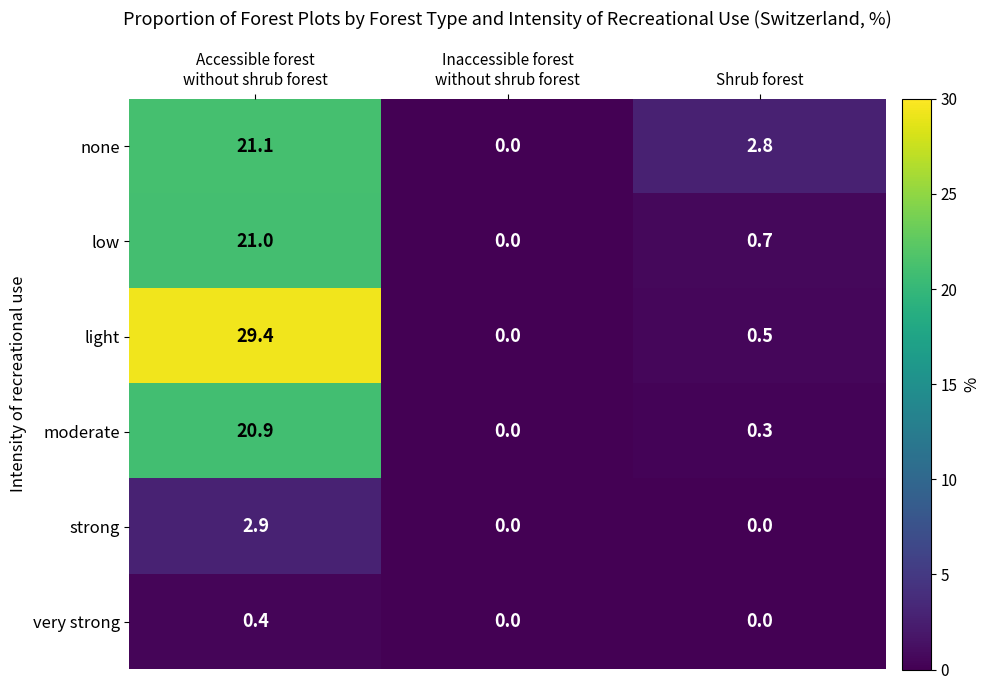

Which series has the widest spread of values?

light